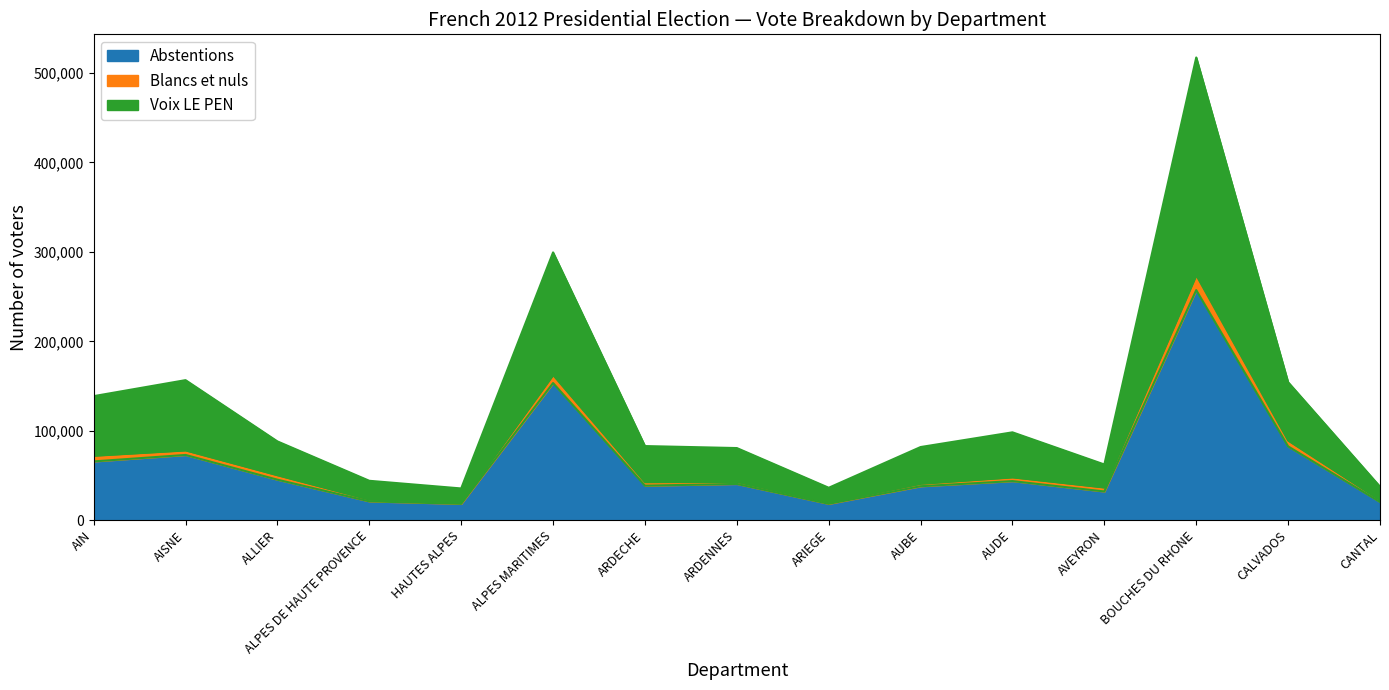

At which label does Abstentions reach its peak?

BOUCHES DU RHONE